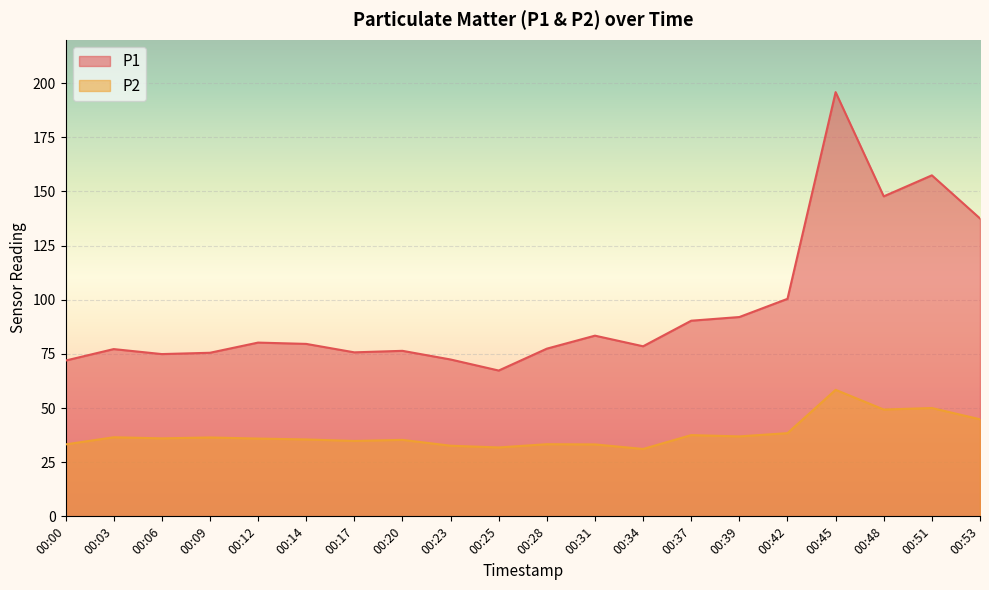

In P2, how many points are lower than both neighbors (excluding endpoints)?

6